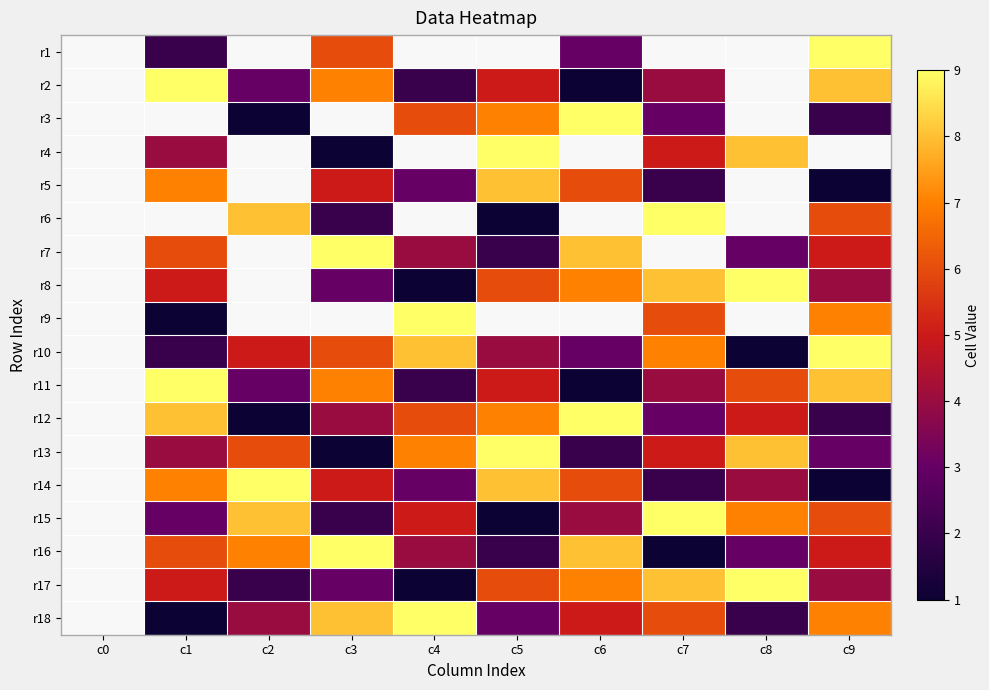

The value of r12 at c3 is 4.0. True or false?

True